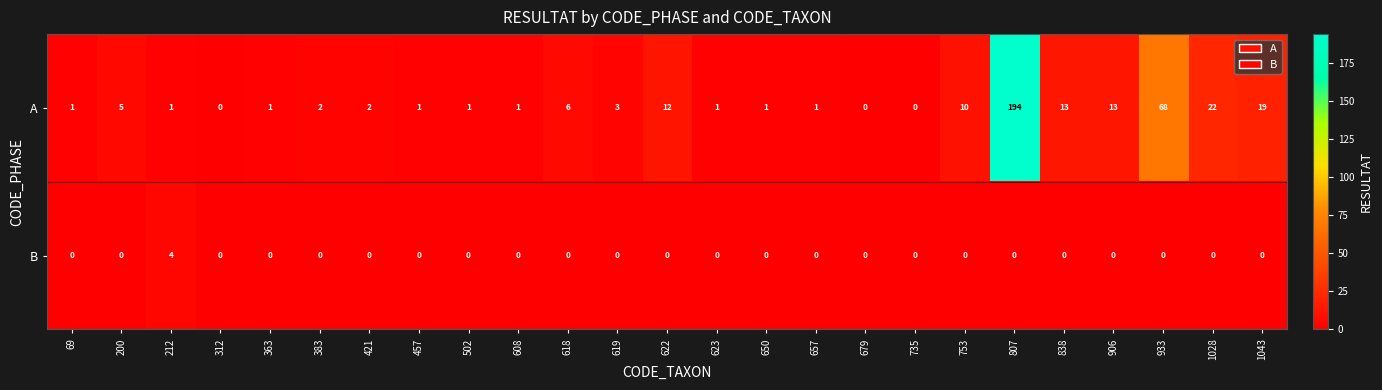

Which category has the highest value across all series?

807